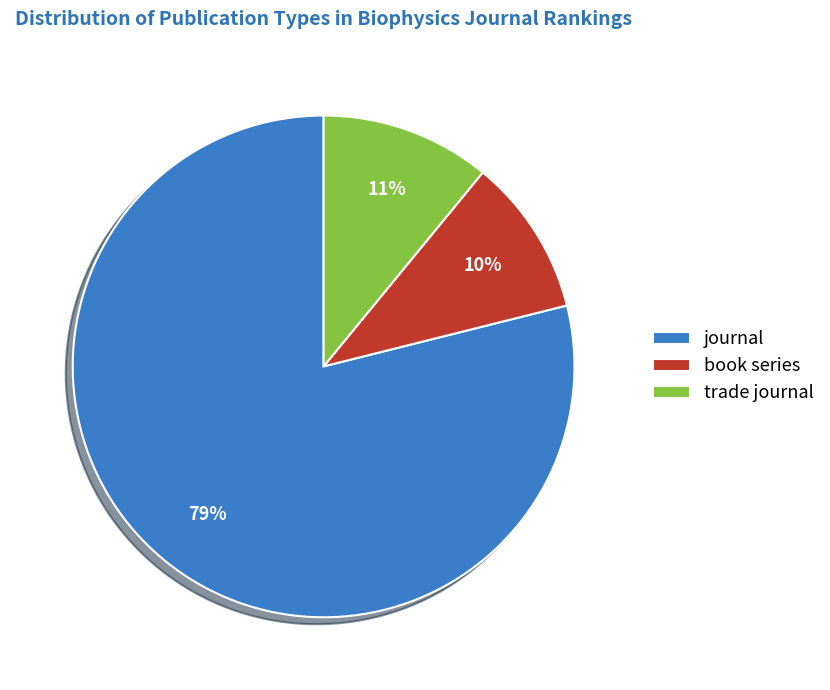

Which category accounts for the majority?

journal